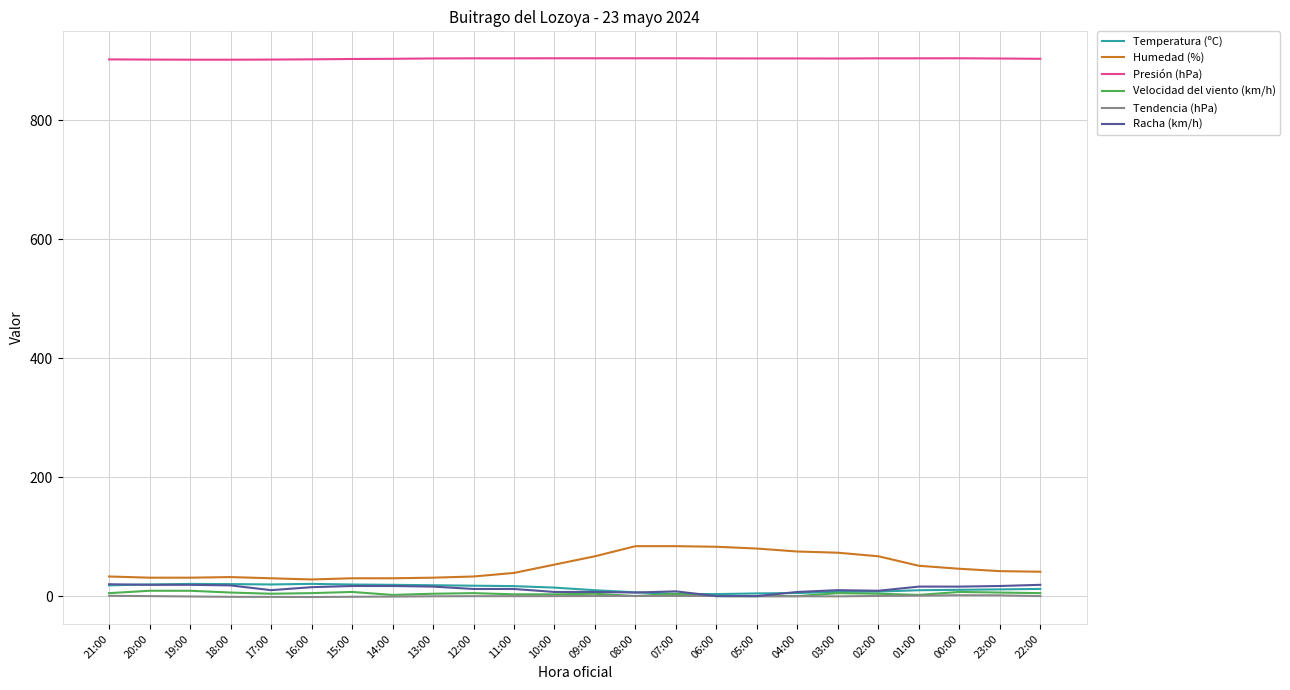

Is it true that Presión (hPa) equals 904.6 at 07:00?

True